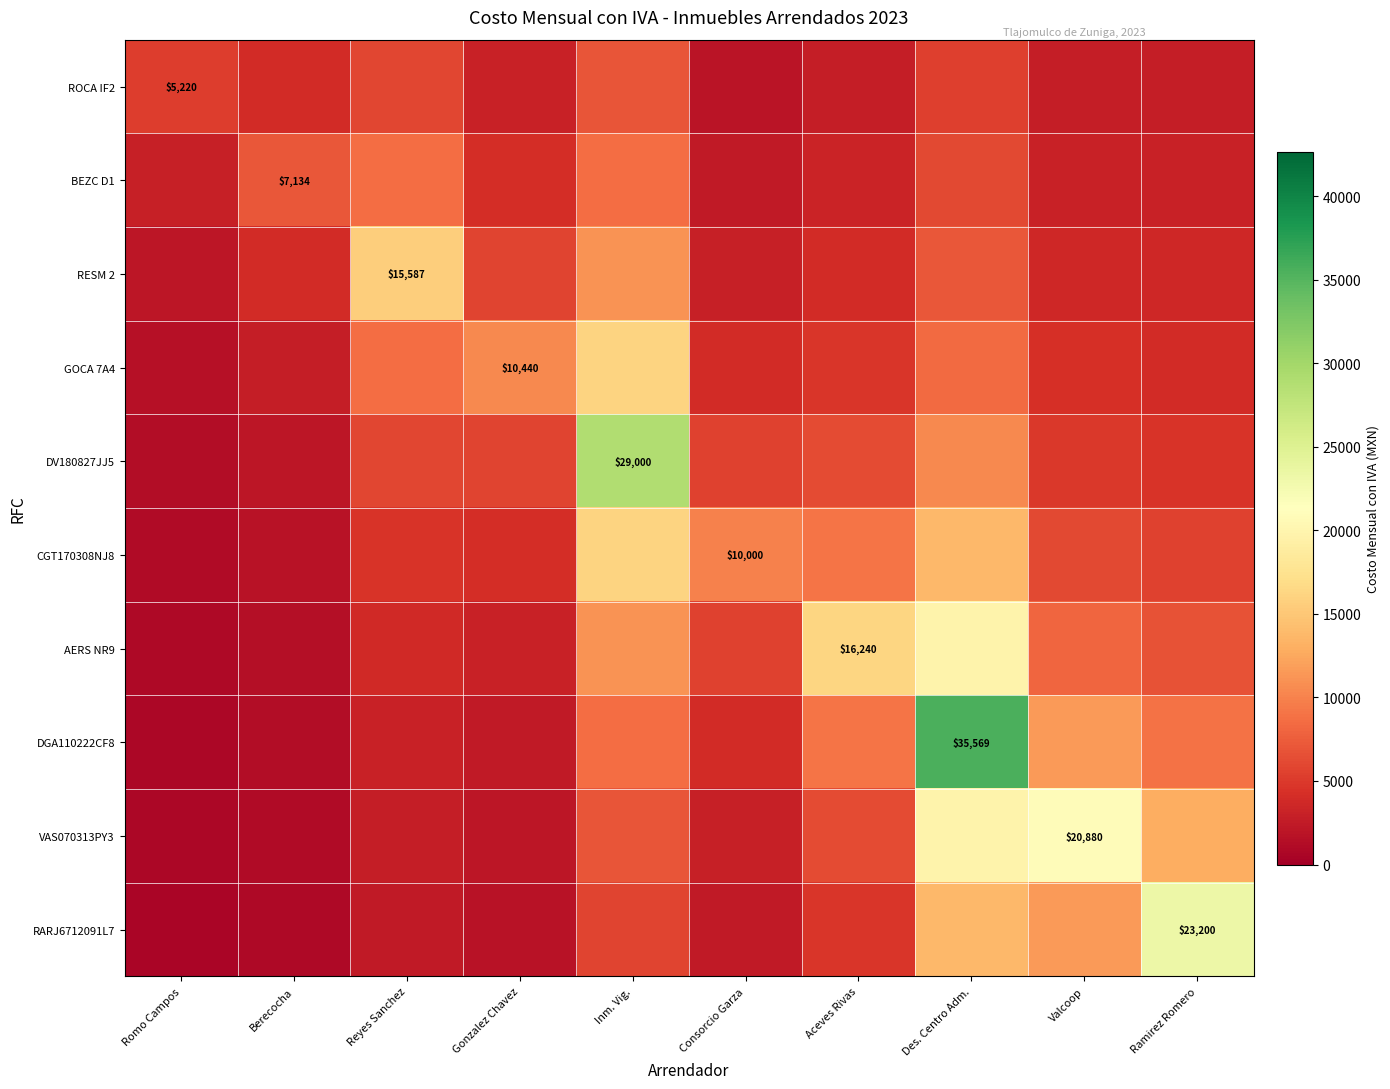

What is the sum of the BEZC D1 values at Romo Campos and Reyes Sanchez?

11559.3